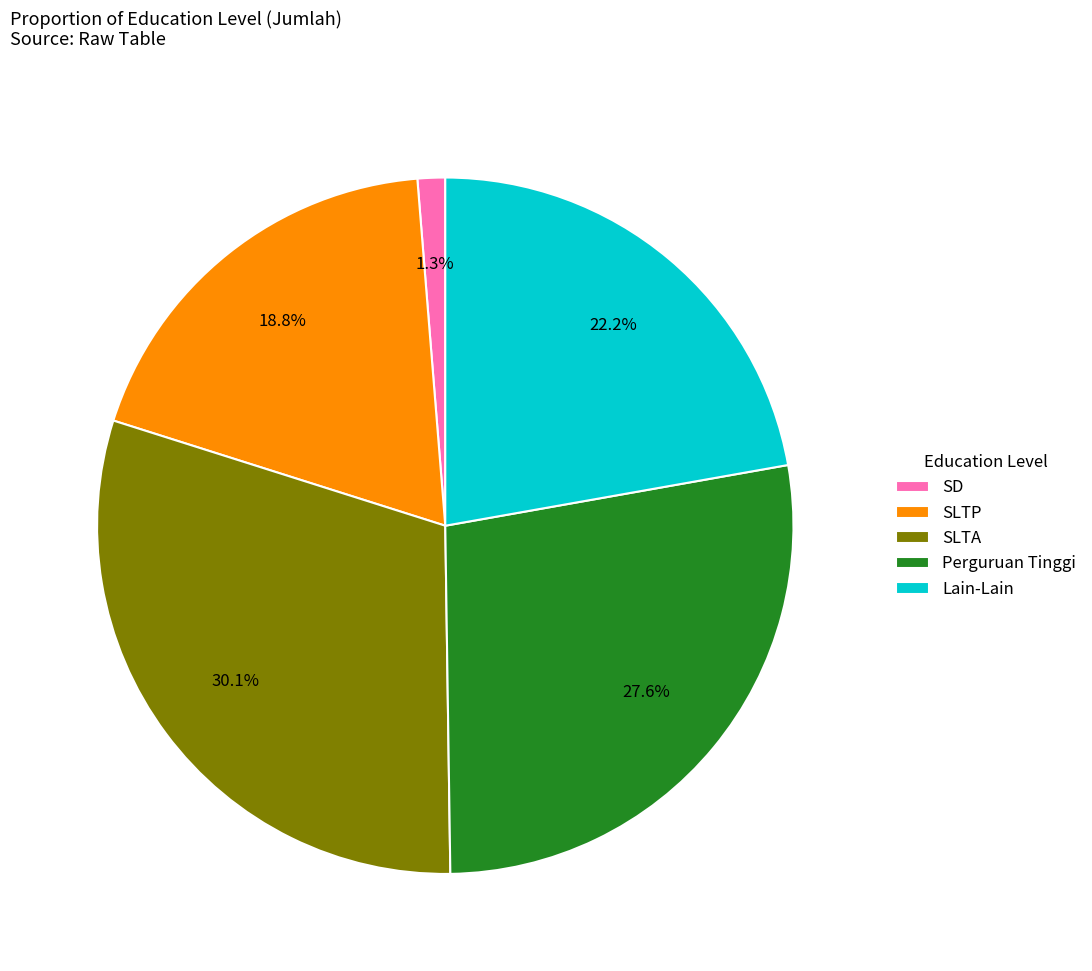

Is Perguruan Tinggi the majority of the pie?

No